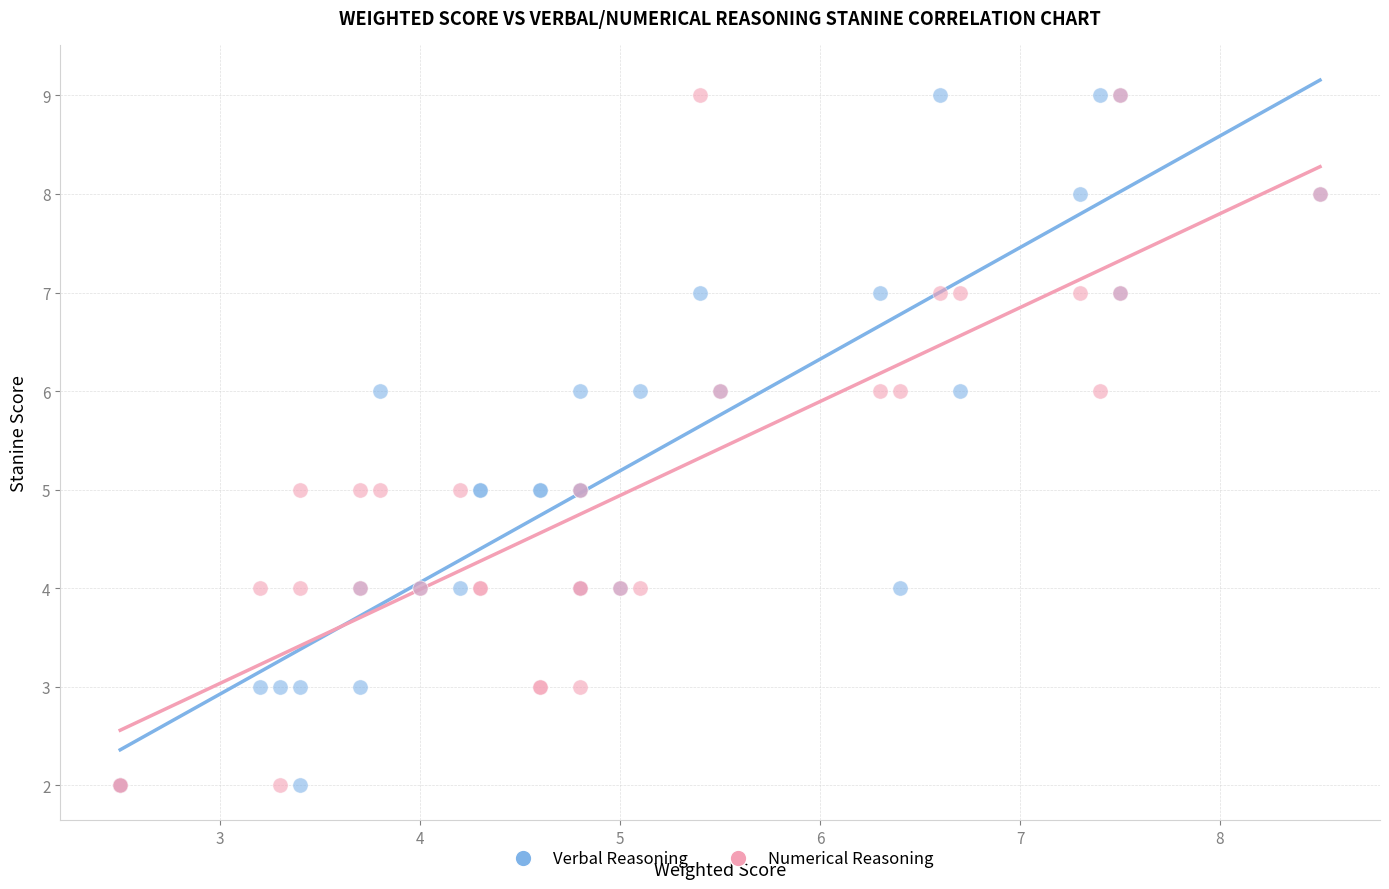

What are all the series names shown in the legend?

Verbal Reasoning, Numerical Reasoning